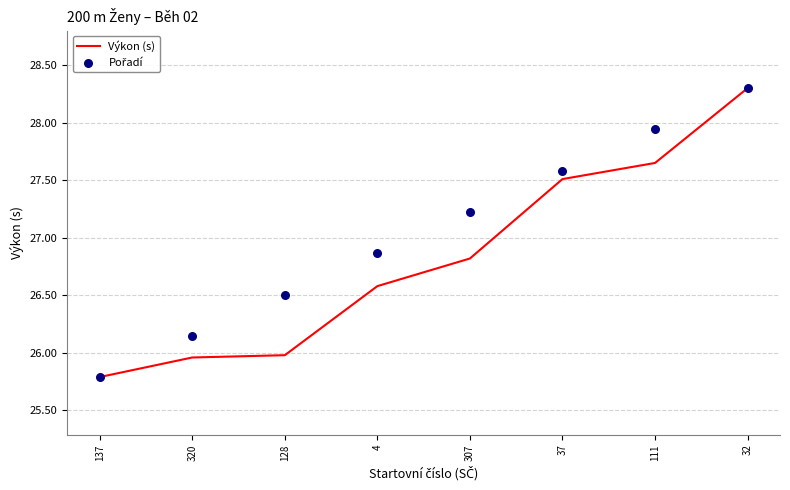

What are all the series names shown in the legend?

Výkon (s), Pořadí